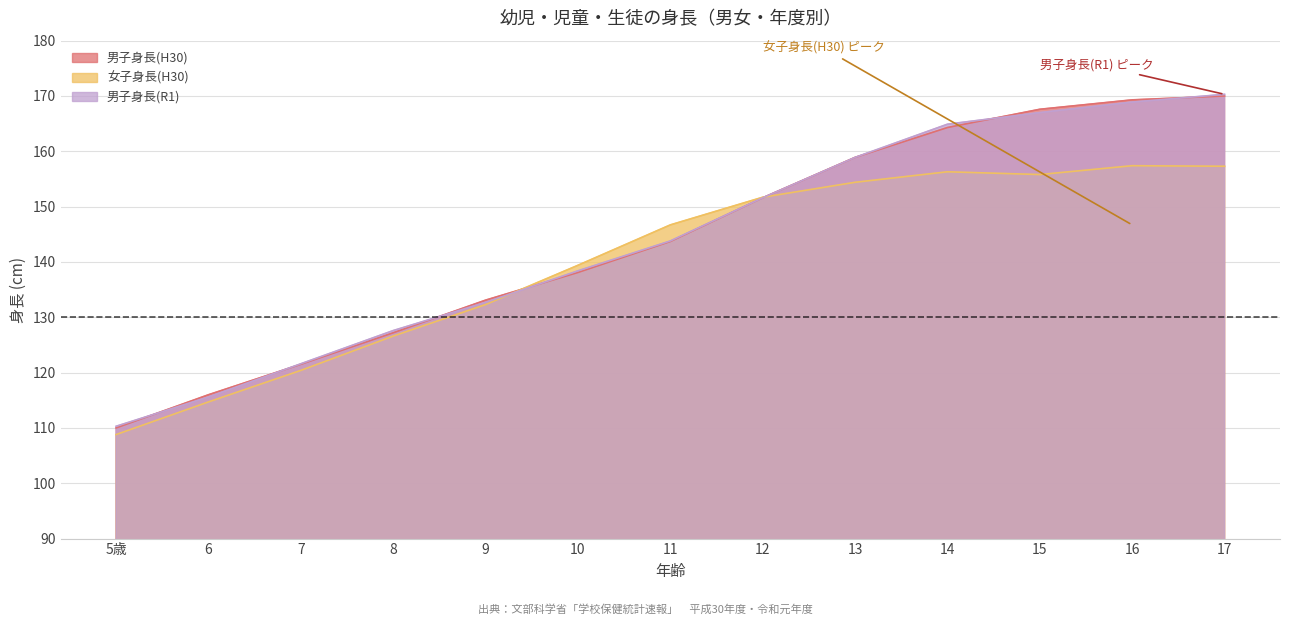

Which series has the largest total across all categories?

男子身長(R1)